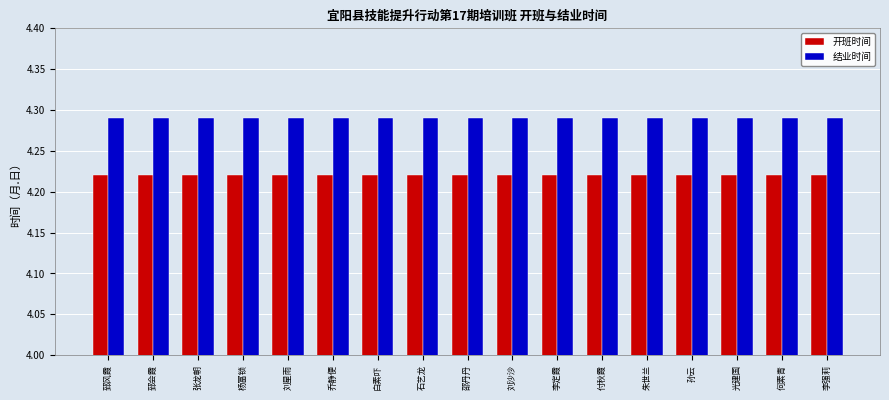

Rank the series by their average value, from highest to lowest.

结业时间, 开班时间